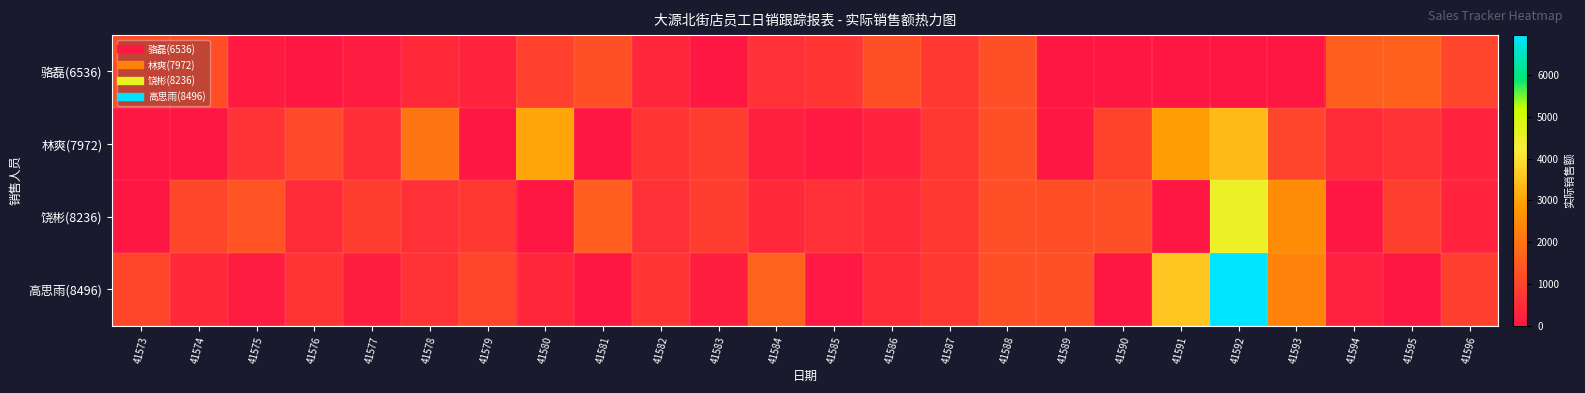

Reading right to left, extract all data points from this chart.

骆磊(6536): 41596=1006.8	41595=1630.2	41594=1581.7	41593=0.0	41592=0.0	41591=0.0	41590=0.0	41589=0.0	41588=1239.1	41587=755.7	41586=1274.1	41585=684.6	41584=565.2	41583=0.0	41582=344.3	41581=1261.9	41580=939.6	41579=294.5	41578=416.2	41577=111.0	41576=0.0	41575=85.2	41574=1204.7	41573=1164.1
林爽(7972): 41596=272.7	41595=649.3	41594=440.3	41593=1022.8	41592=3356.5	41591=2892.6	41590=955.5	41589=0.0	41588=1239.1	41587=755.7	41586=288.4	41585=98.9	41584=207.8	41583=850.8	41582=663.7	41581=0.0	41580=2998.3	41579=0.0	41578=2031.2	41577=521.0	41576=1103.8	41575=611.8	41574=0.0	41573=0.0
饶彬(8236): 41596=278.0	41595=871.6	41594=0.0	41593=2502.6	41592=4512.8	41591=0.0	41590=1225.2	41589=1214.2	41588=1239.1	41587=755.7	41586=455.9	41585=543.8	41584=418.9	41583=863.3	41582=563.1	41581=1559.1	41580=0.0	41579=738.6	41578=578.7	41577=856.2	41576=435.6	41575=1315.0	41574=1051.5	41573=0.0
高思雨(8496): 41596=923.8	41595=0.0	41594=234.5	41593=2321.6	41592=6957.9	41591=3534.6	41590=0.0	41589=1229.7	41588=1239.1	41587=755.7	41586=470.2	41585=79.0	41584=1661.9	41583=142.1	41582=684.1	41581=0.0	41580=395.8	41579=1049.0	41578=642.7	41577=151.5	41576=654.1	41575=135.7	41574=408.7	41573=1056.2